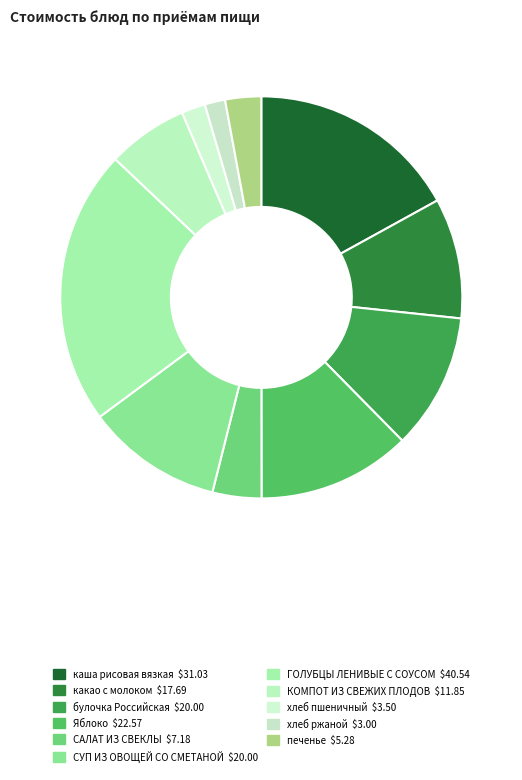

Combined, what portion of the pie is КОМПОТ ИЗ СВЕЖИХ ПЛОДОВ and булочка Российская?

17.4%